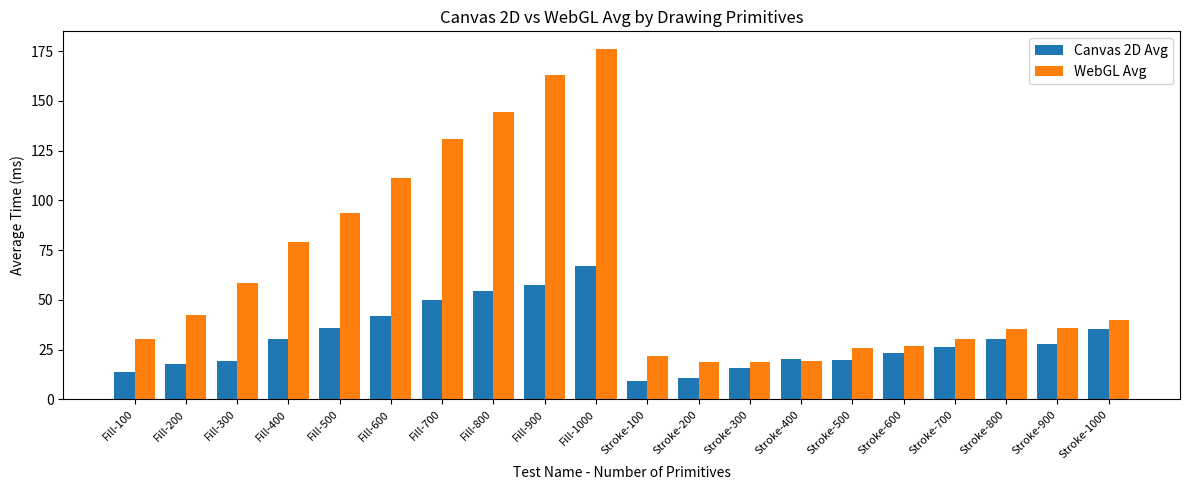

Between Stroke-600 and Stroke-800, which series saw the biggest shift?

WebGL Avg